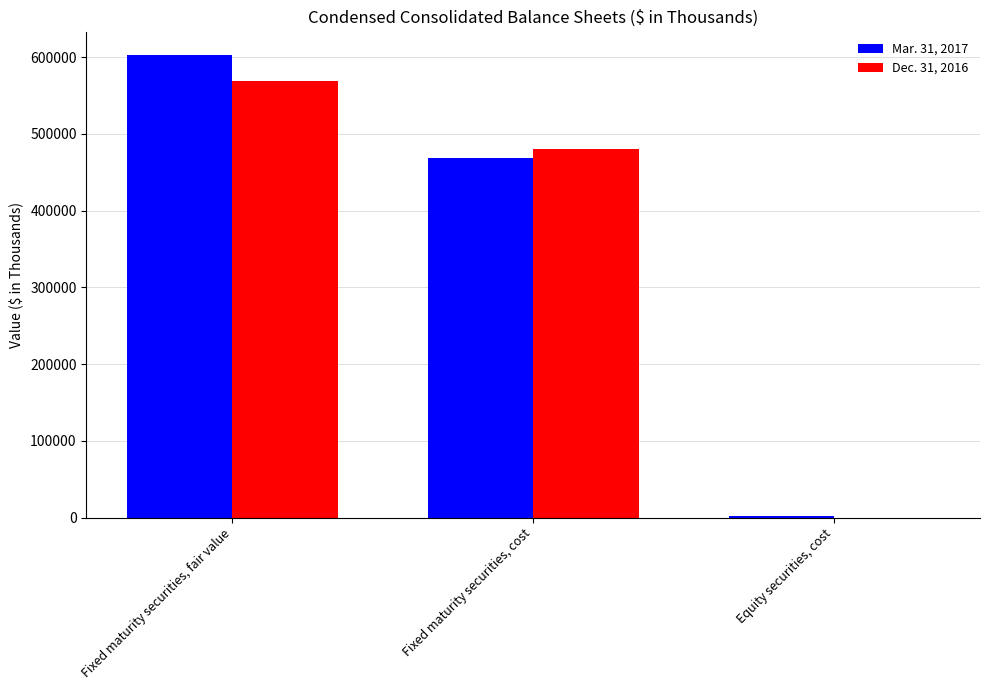

Reading left to right, list all the values displayed in this chart.

Mar. 31, 2017: 603295	467989	2009
Dec. 31, 2016: 568931	479871	0